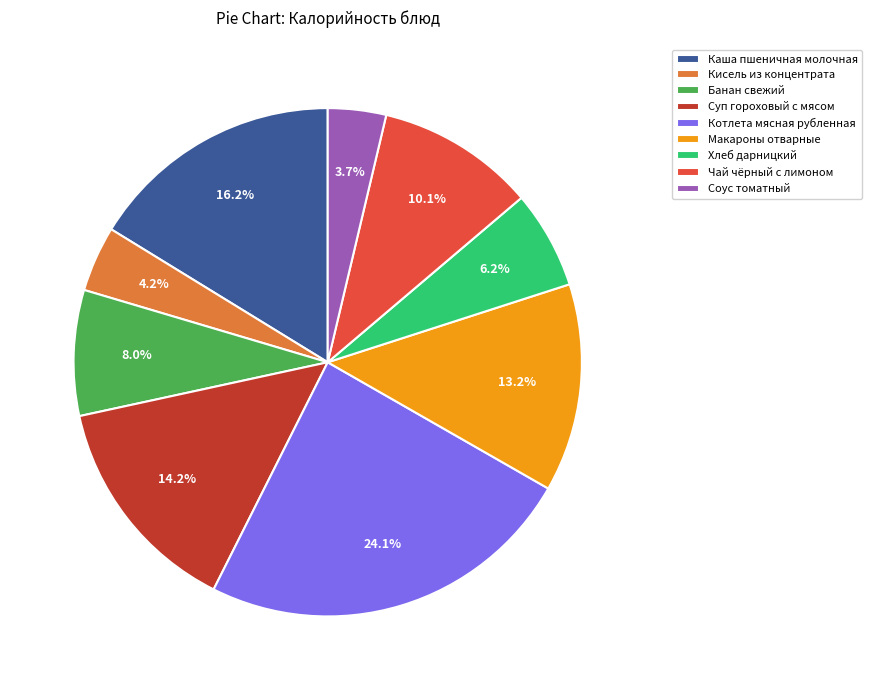

Between Макароны отварные and Чай чёрный с лимоном, which is larger?

Макароны отварные